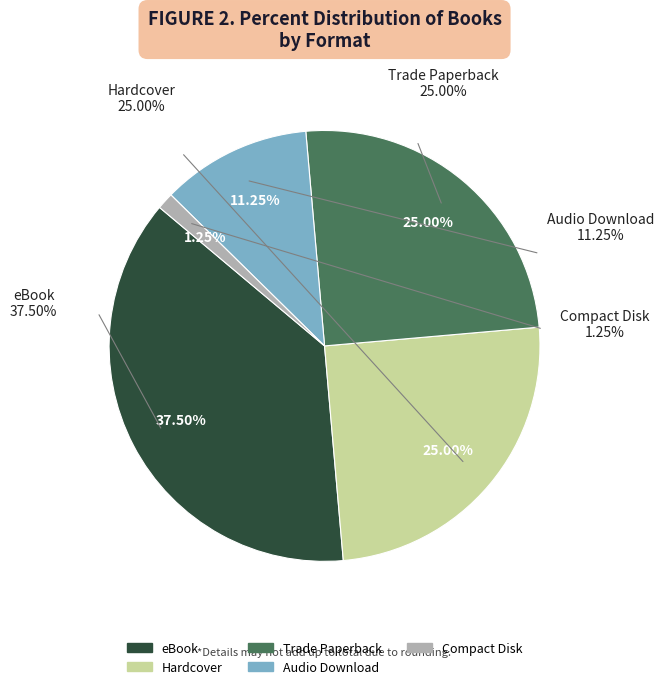

To the nearest percent, what percentage of the pie is Audio Download?

11%